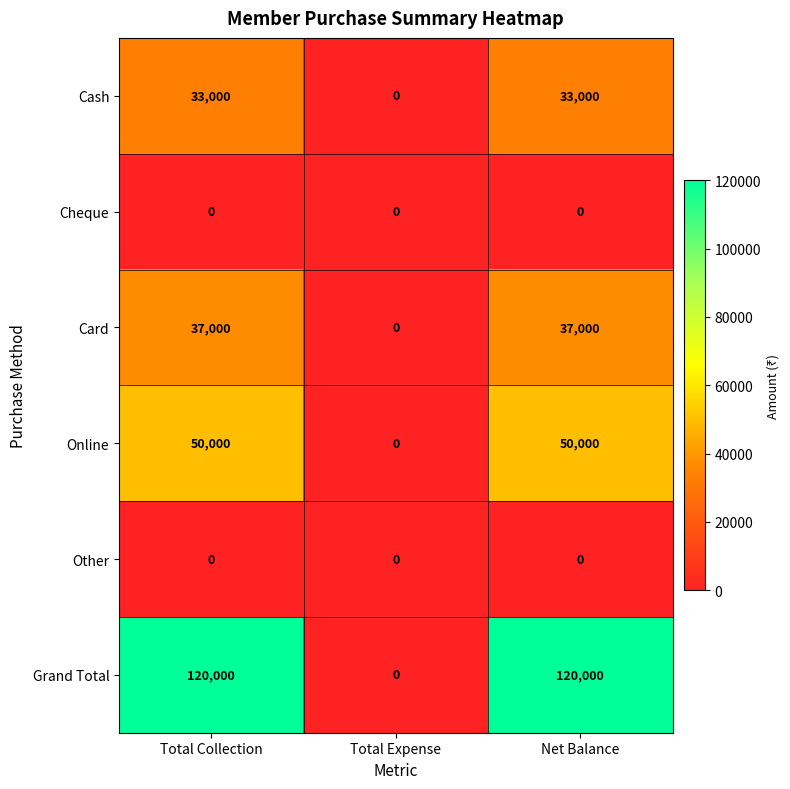

How many series are shown in this chart?

6